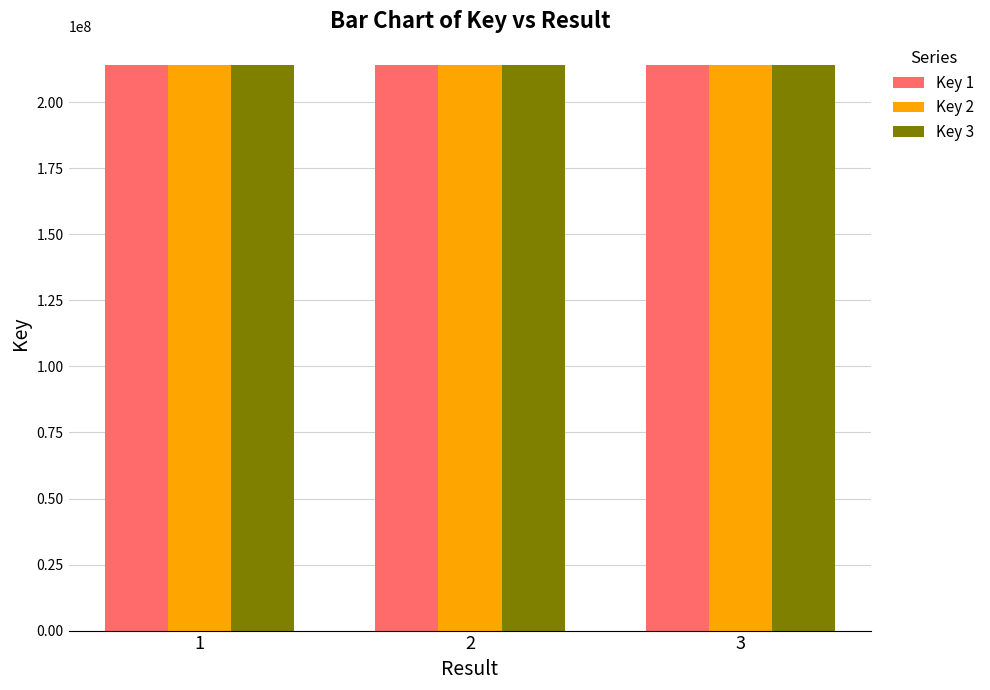

What is the highest value of the Key 1 series?

214249130